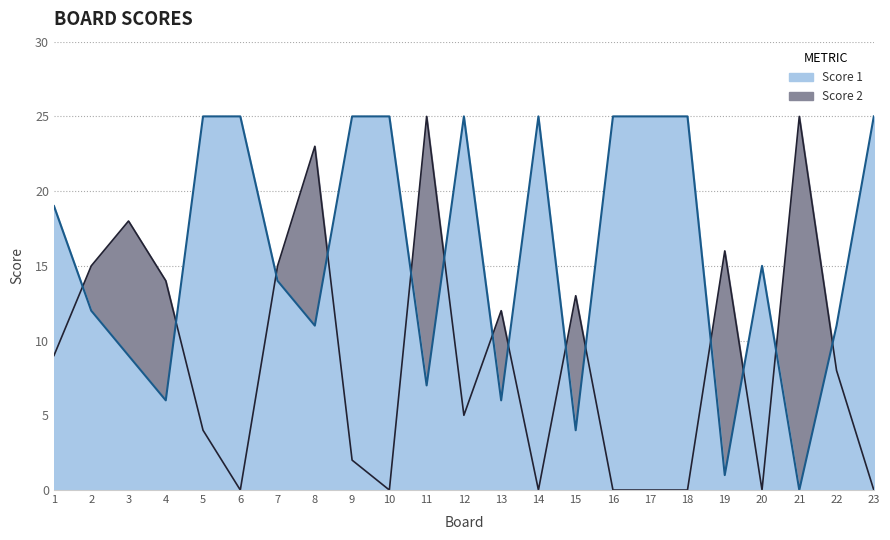

Which series ends up on top after the final intersection of Score 2 and Score 1?

Score 1